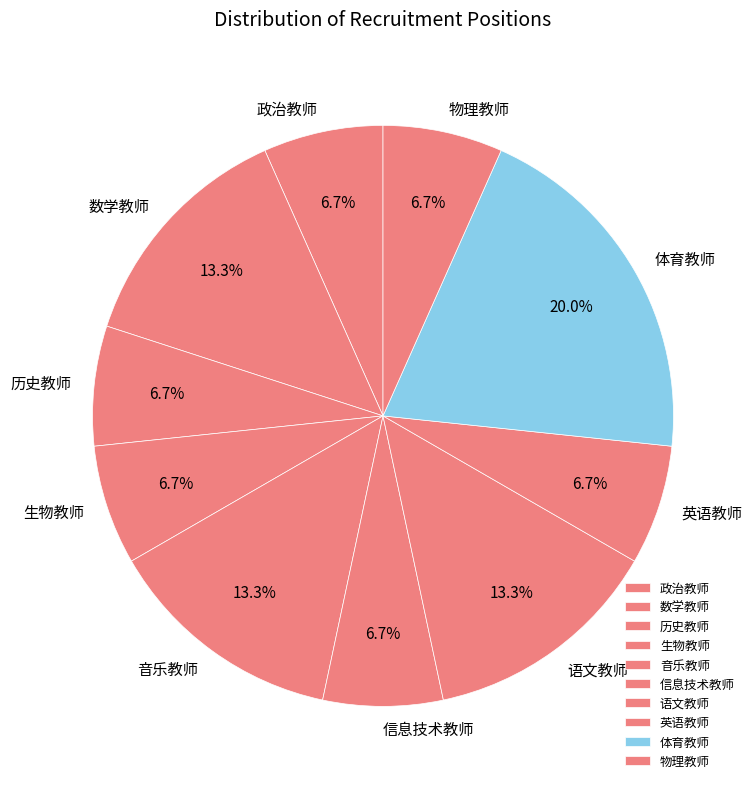

To the nearest percent, what percentage of the pie is 政治教师?

7%